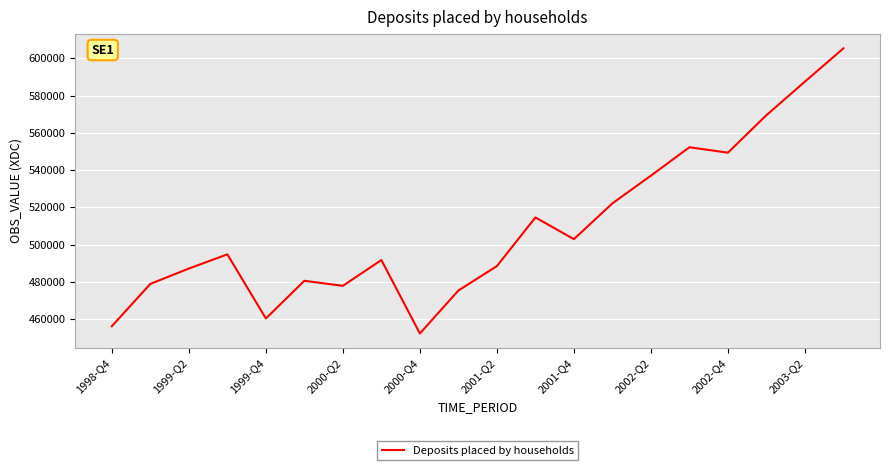

How many lines are shown in the chart?

1